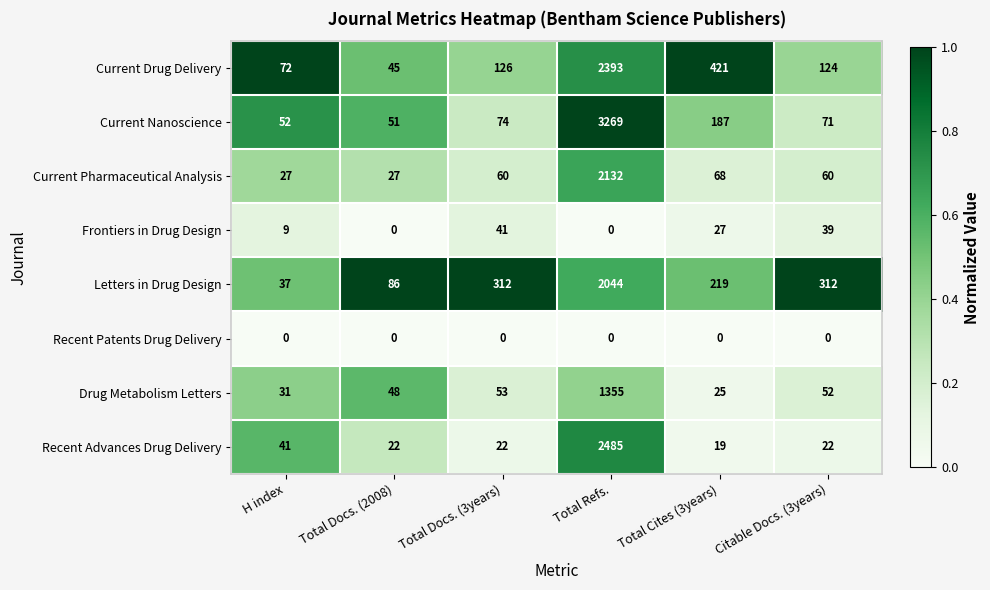

What is the maximum value shown in the chart?

3269